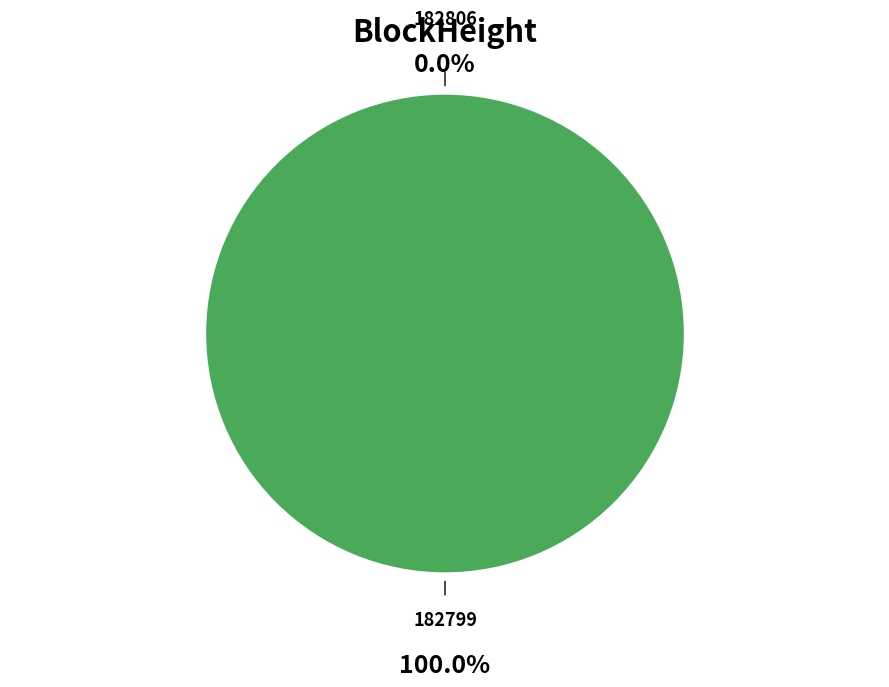

Count the number of slices in the pie.

2